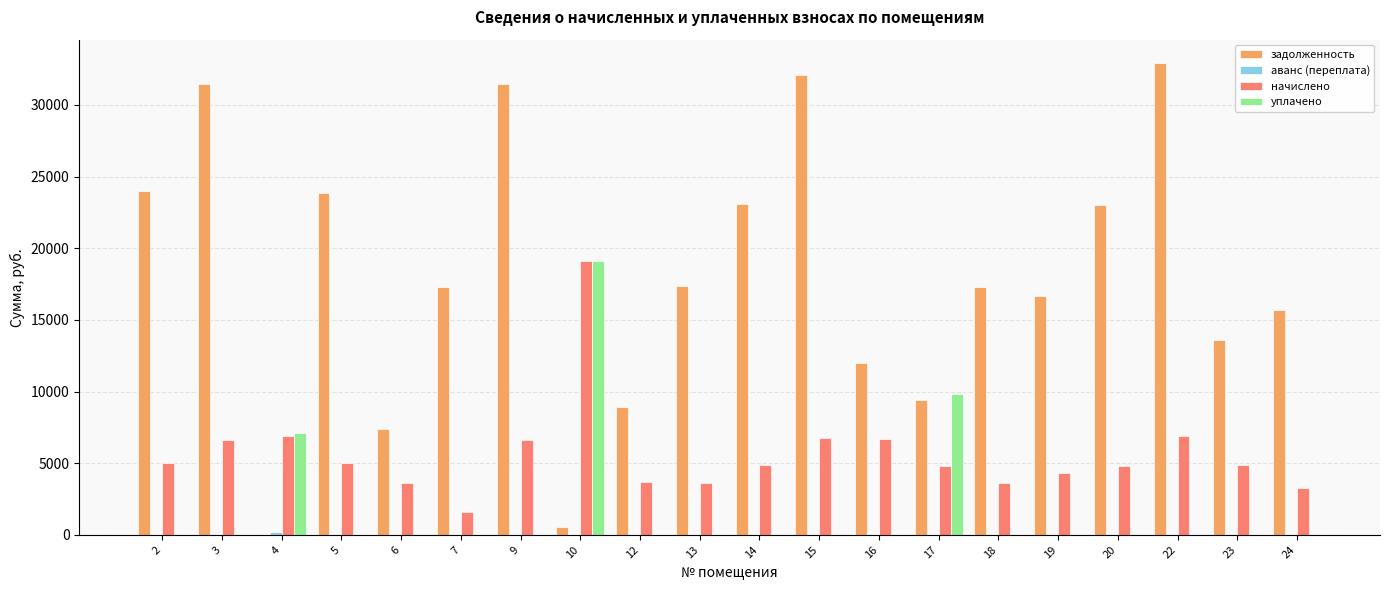

What is the sum of all начислено values?

112572.3